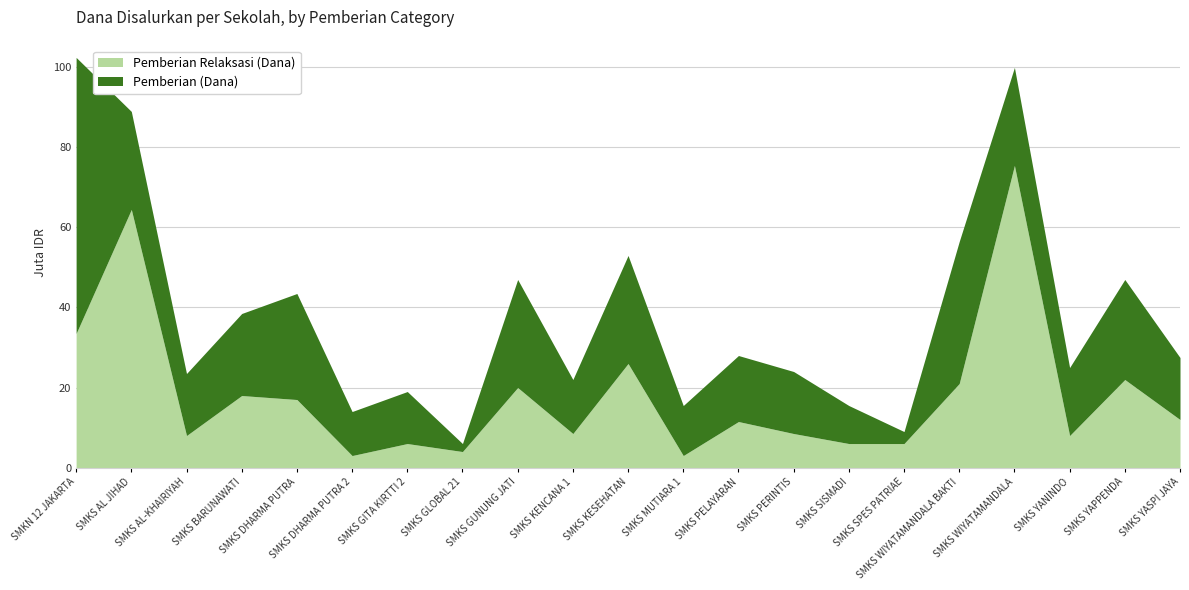

At which category is the sum across all series the highest?

SMKN 12 JAKARTA